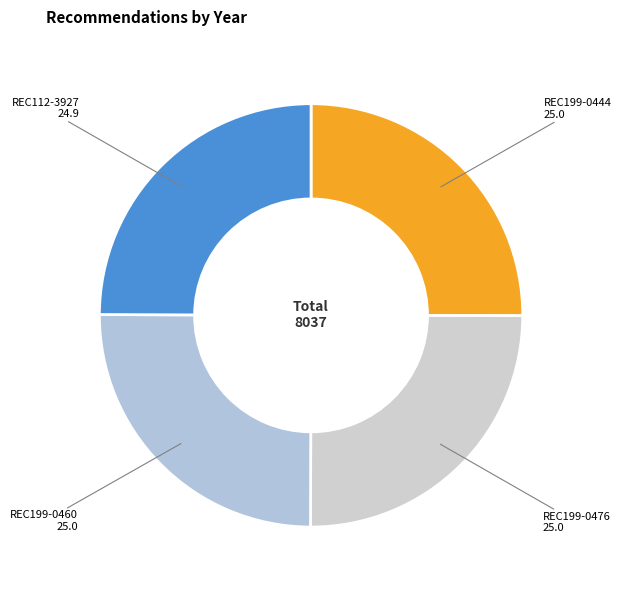

How many segments does this pie chart have?

4